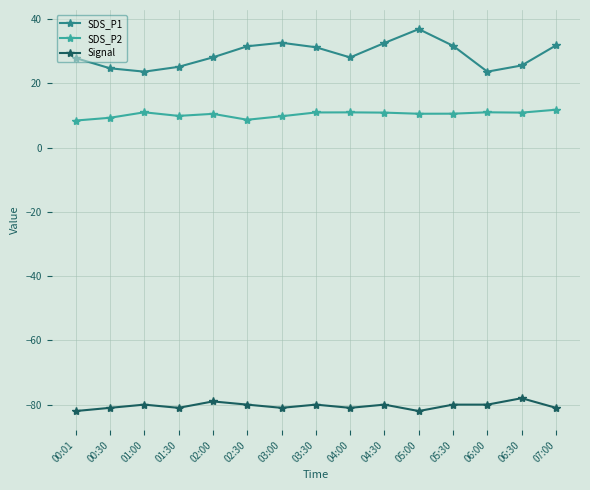

True or false: SDS_P2 has a value of 3.5 at 06:30.

False